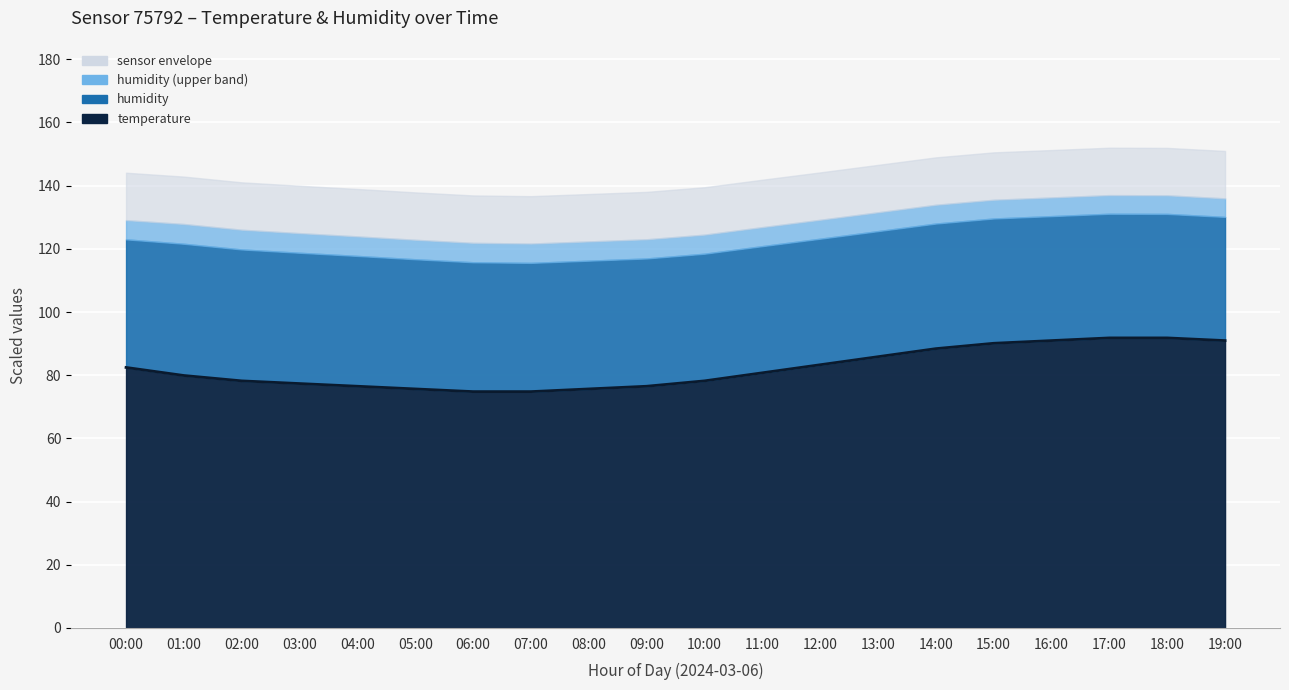

Is it true that the value at 10:00 is 113.4?

False